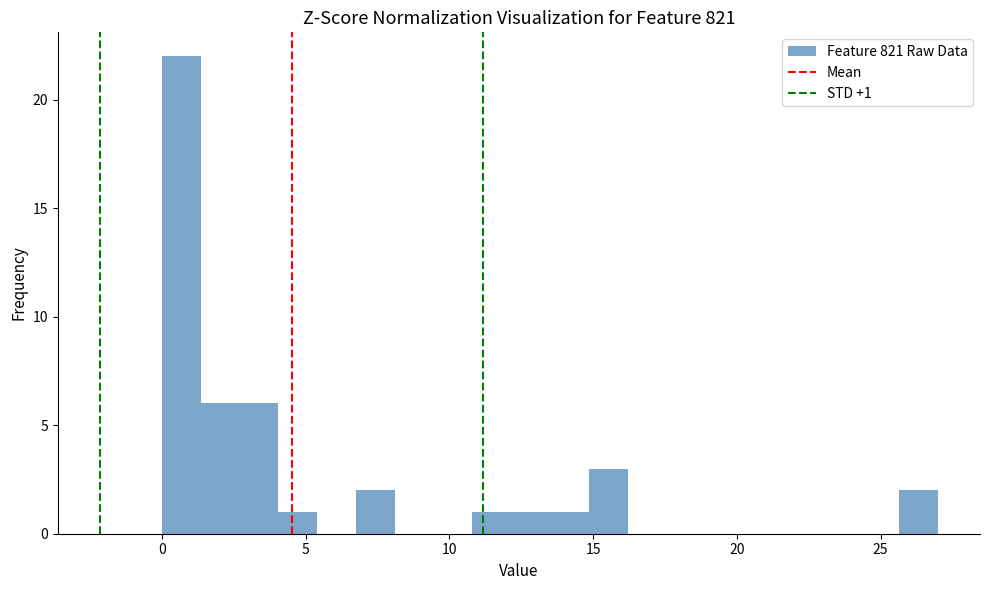

Around what value on the x-axis is the tallest bar? Give the approximate position of its centre, as read against the axis.

0.5